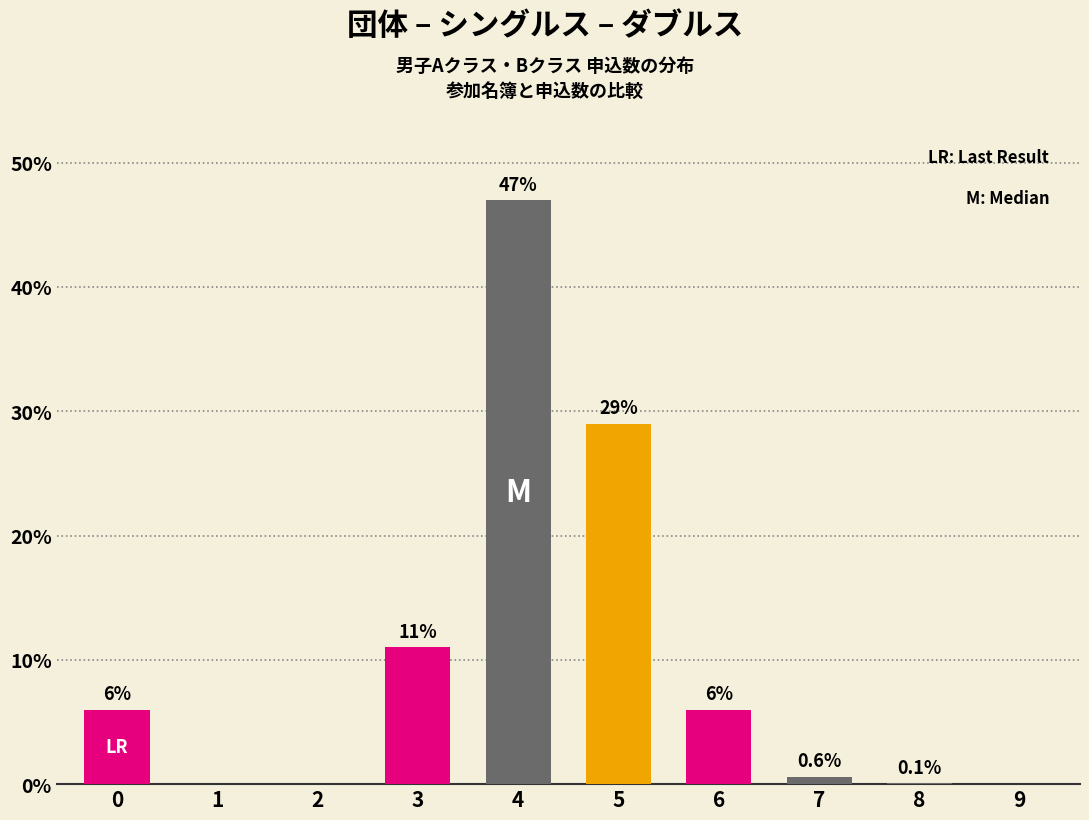

What is the change in value from 2 to 6?

+6.0